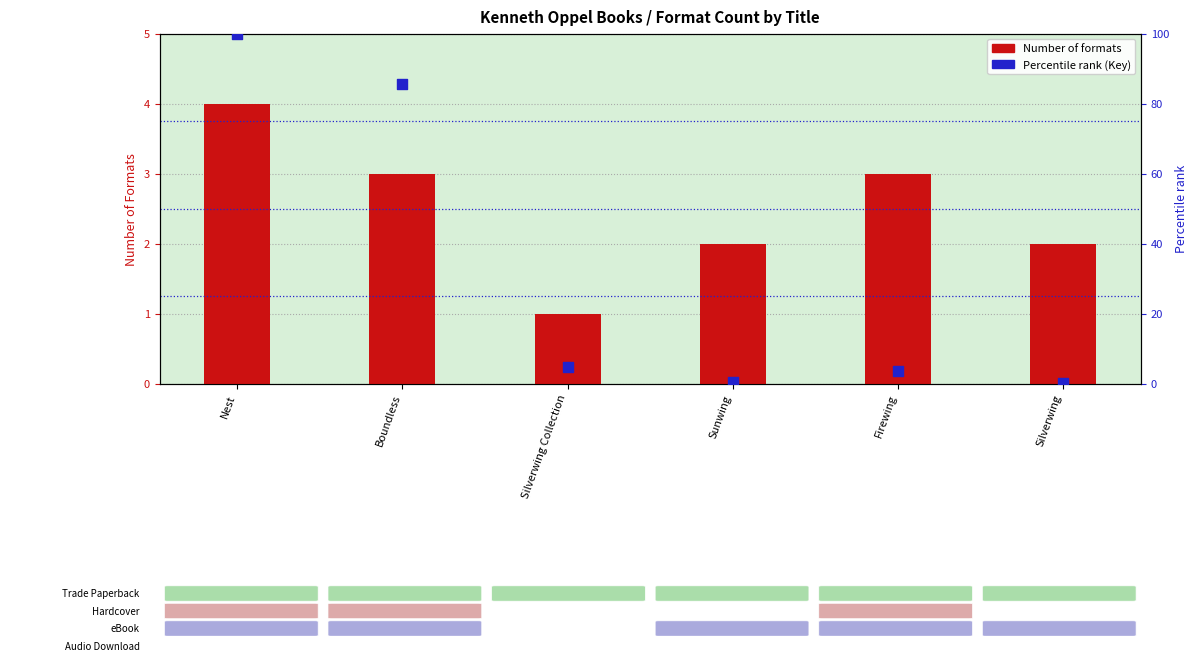

Which series reaches the minimum Y coordinate?

Percentile rank (Key)